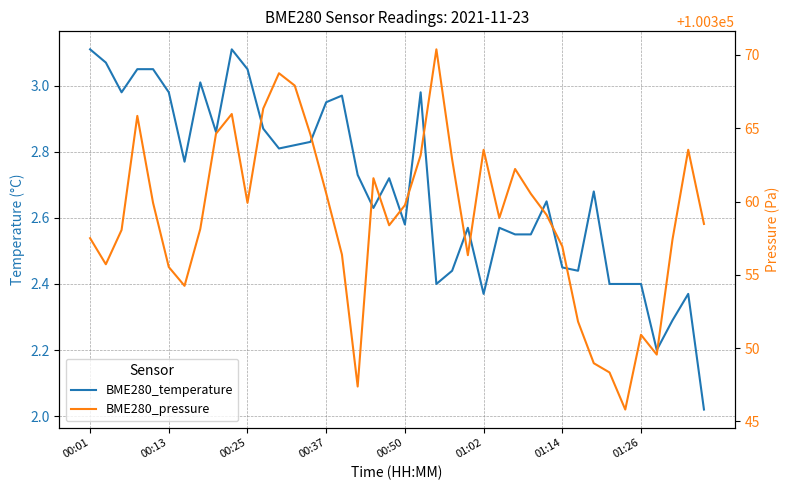

True or false: BME280_pressure and BME280_temperature cross at least once.

False